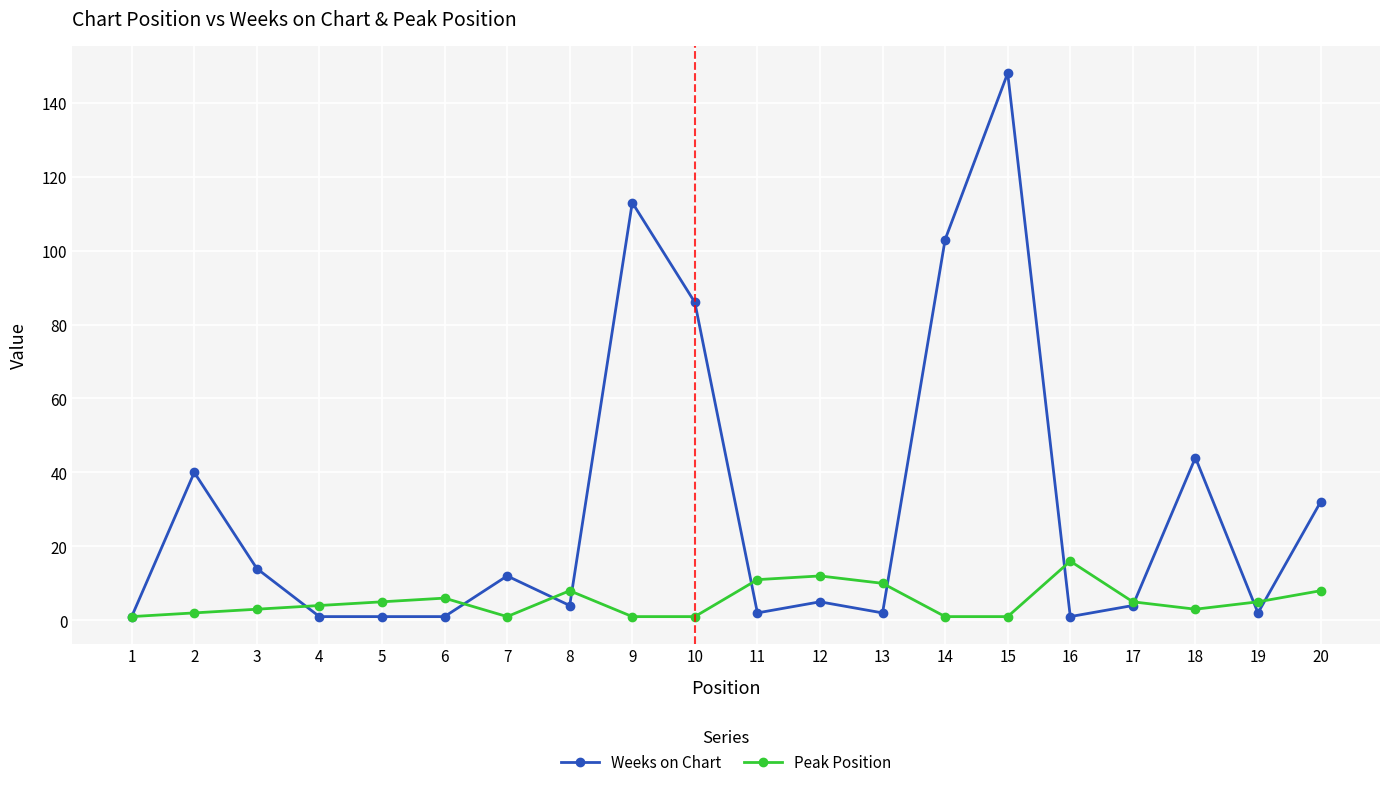

At which label does Weeks on Chart first exceed 5?

2